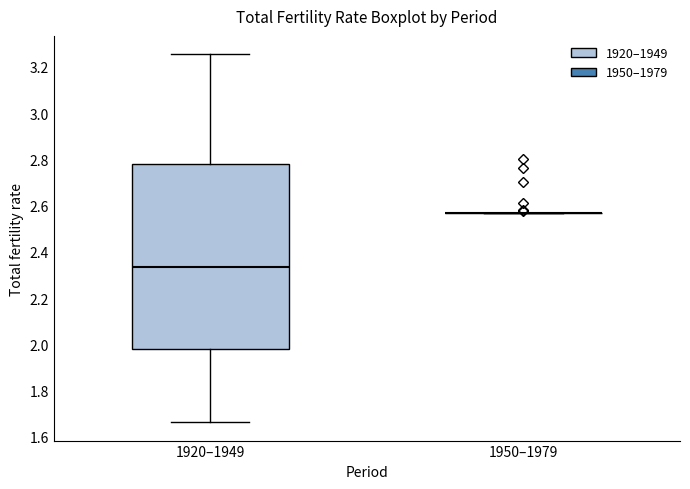

Comparing the boxes themselves (not the whiskers), which one is the tallest?

1920–1949